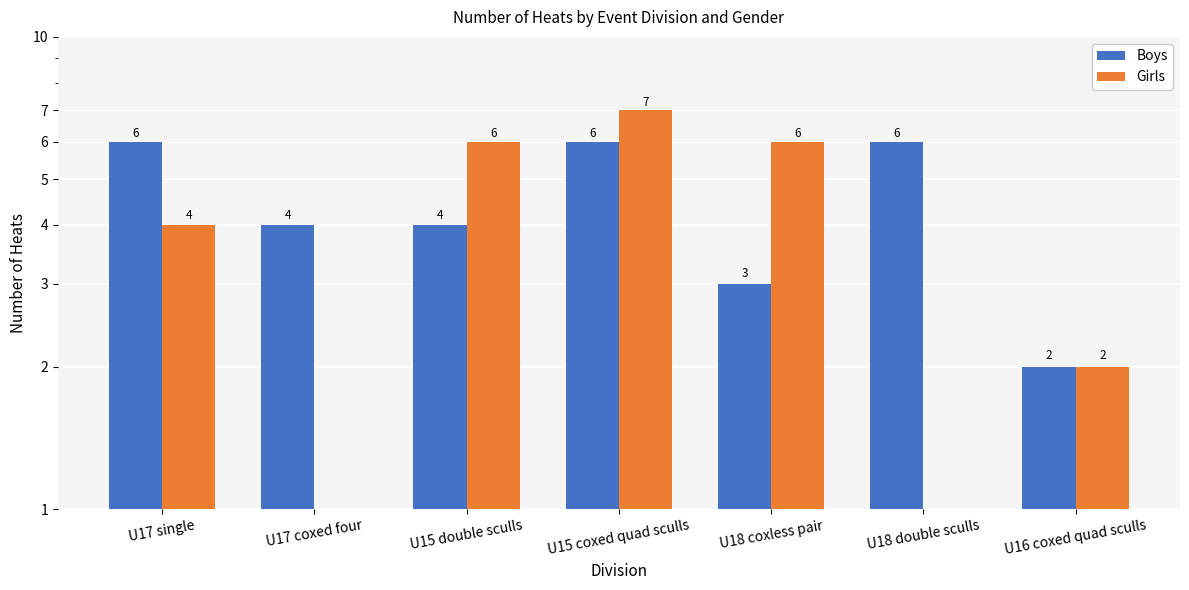

What is the spread (max minus min) of values at U15 coxed quad sculls?

1